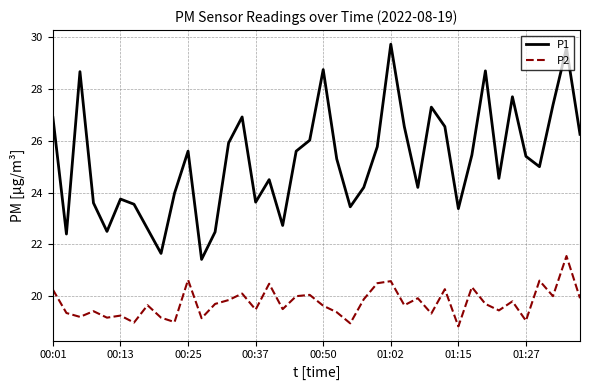

True or false: P2 and P1 intersect in this chart.

False